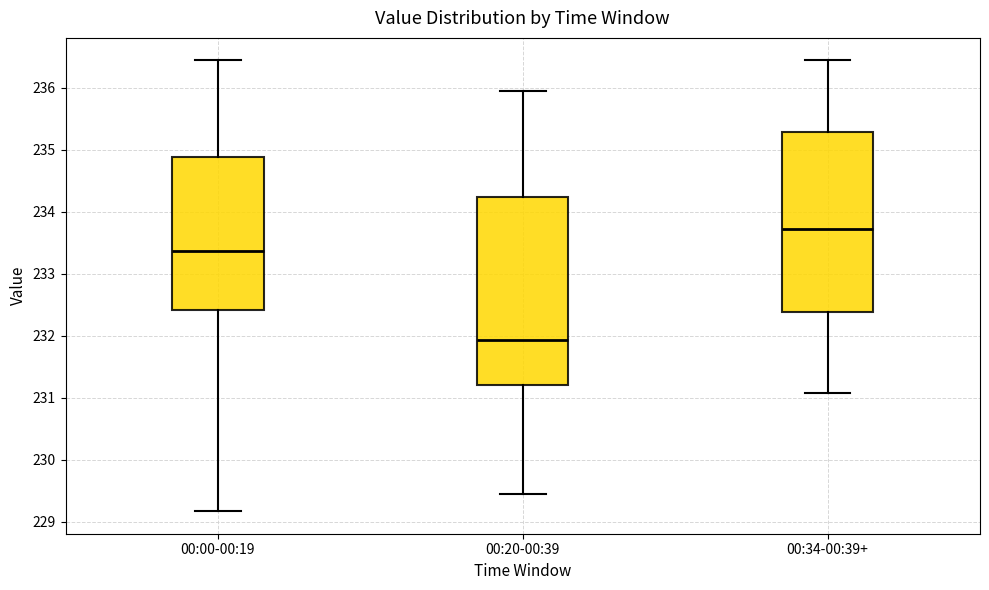

Which box has the lowest median line?

00:20-00:39